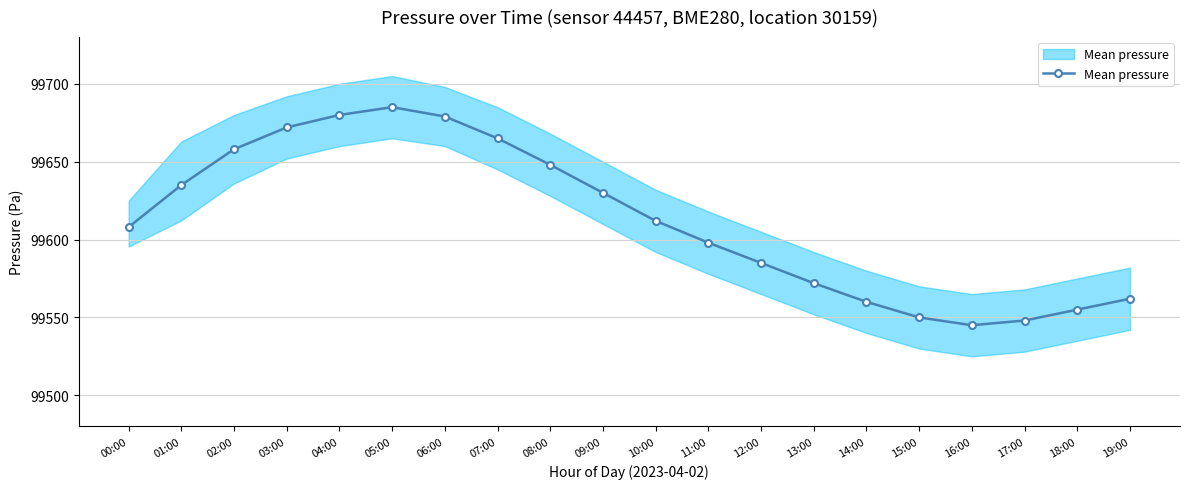

Approximately how many times larger is the value at 09:00 compared to 13:00?

1.0